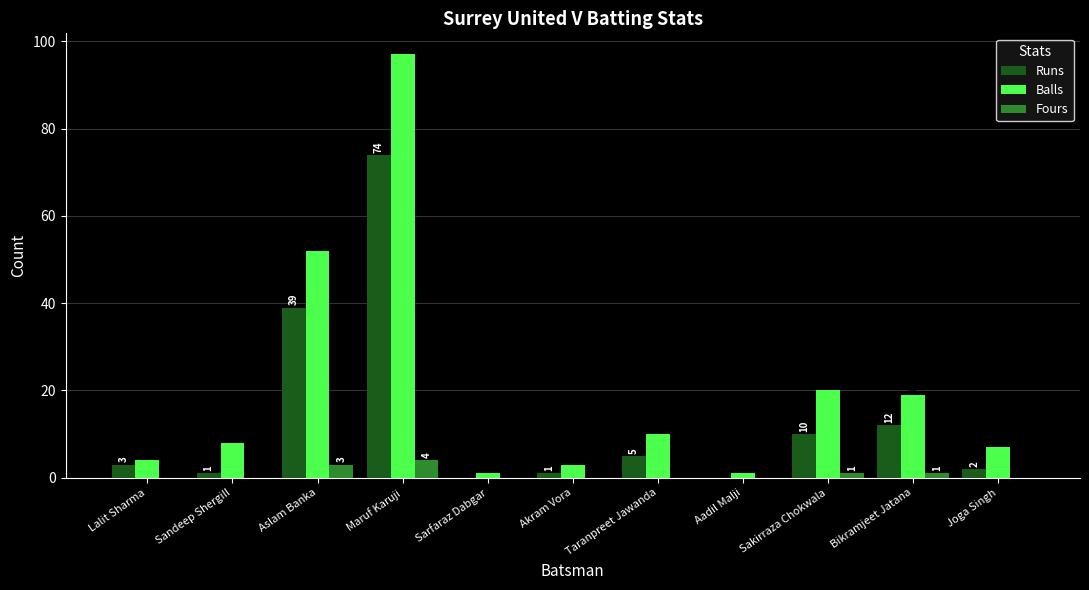

At which category is the sum across all series the highest?

Maruf Karuji